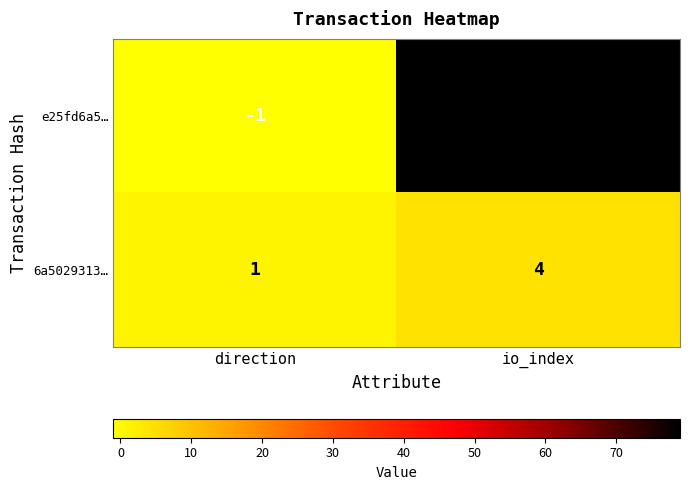

Which series changed the most between direction and io_index?

e25fd6a5…